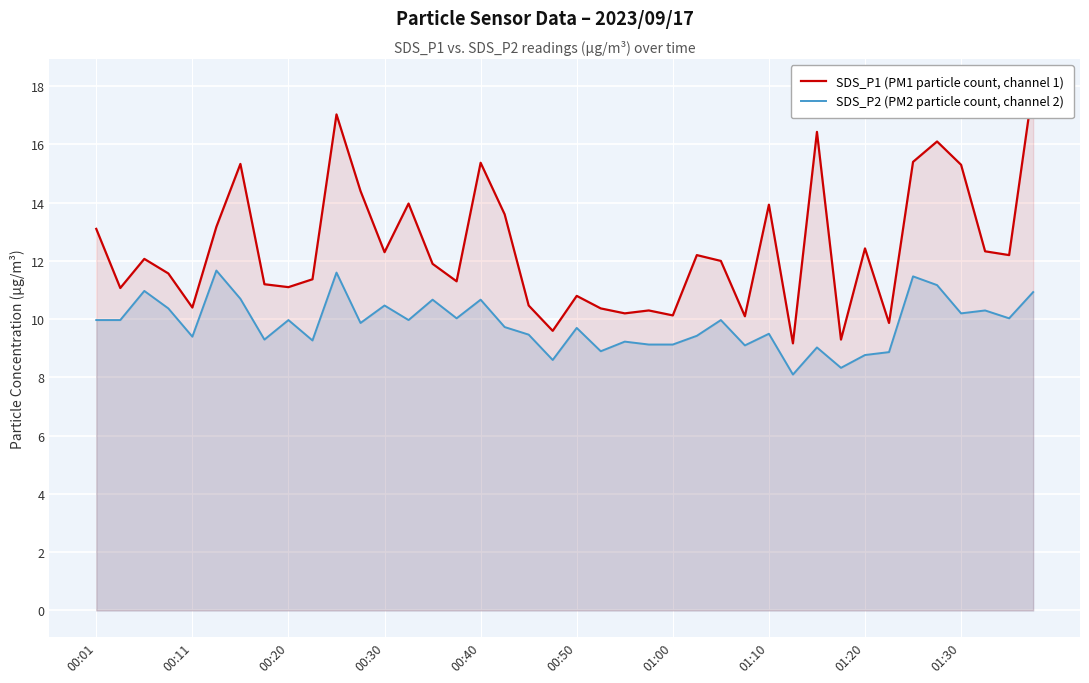

What is the difference between the second highest and minimum values in the SDS_P1 (PM1 particle count, channel 1) series?

7.9